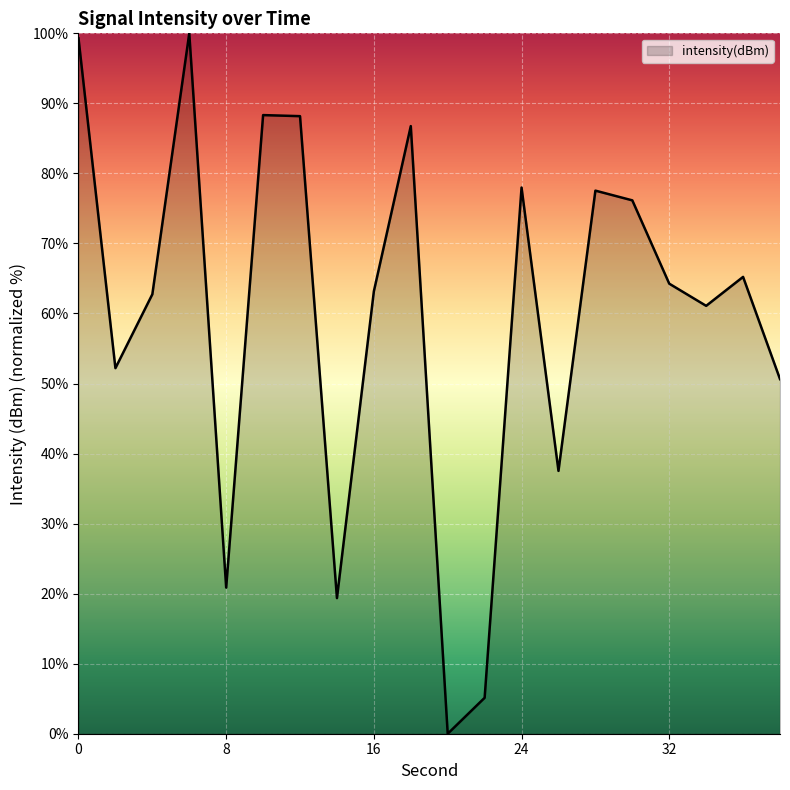

What is the greatest value displayed?

100.0